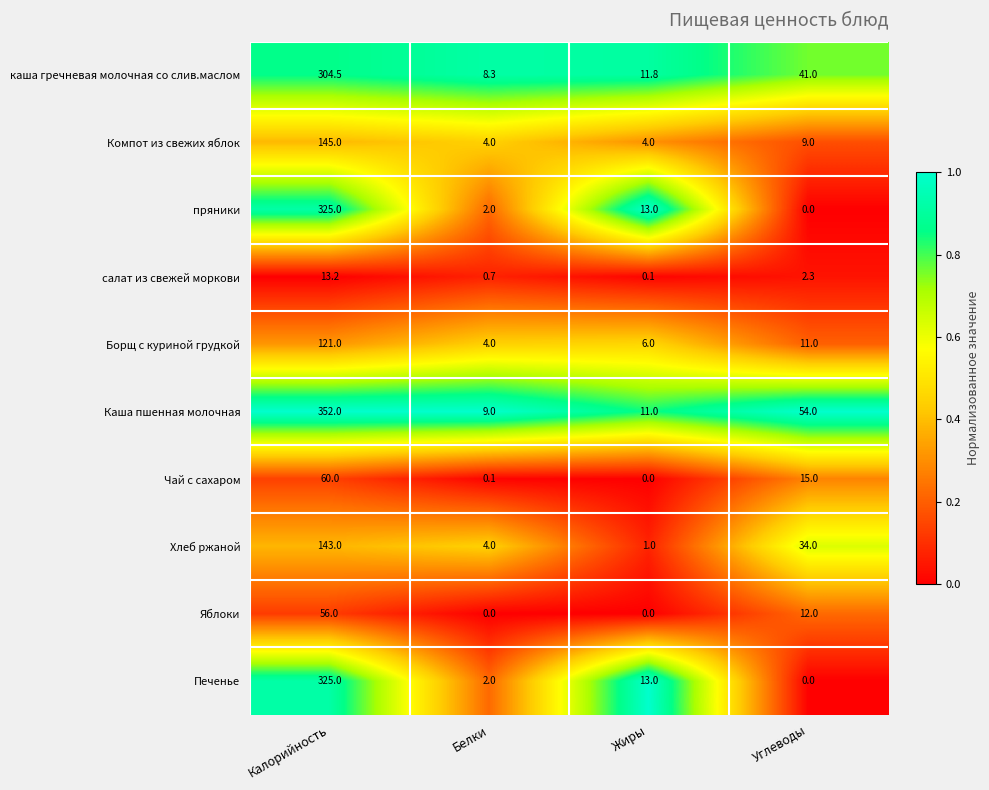

How many values in Чай с сахаром are above zero?

3